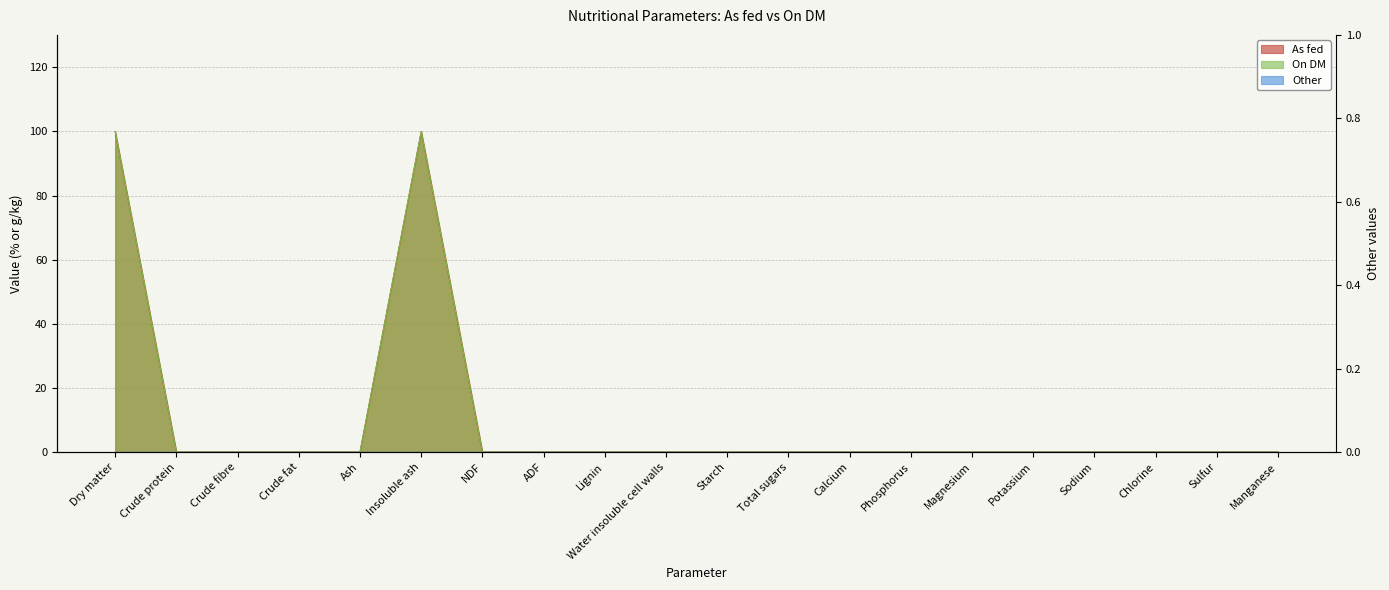

Between Lignin and Starch, which series saw the biggest shift?

On DM